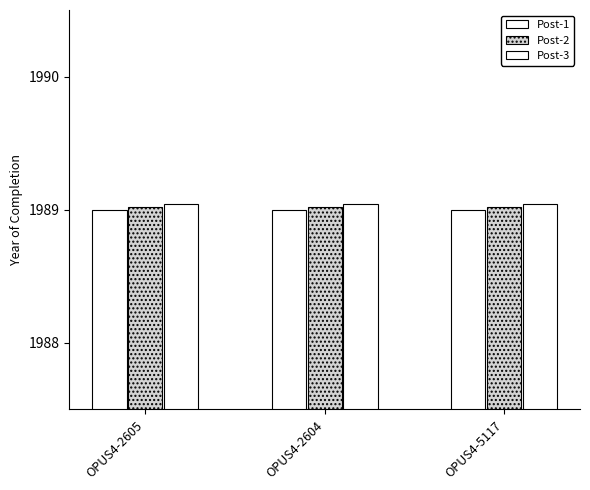

What is the value of the Post-2 bar at the 2nd from the left?

1989.0